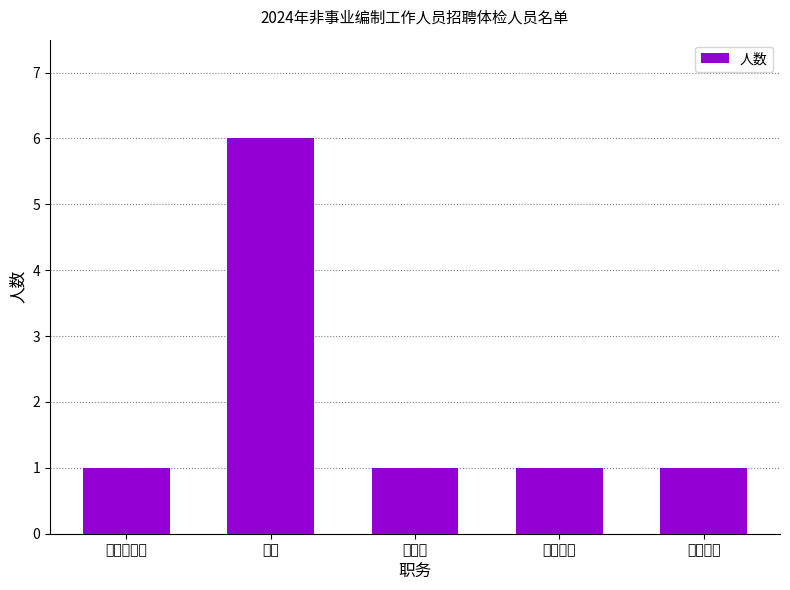

How many categories are shown in the chart?

5